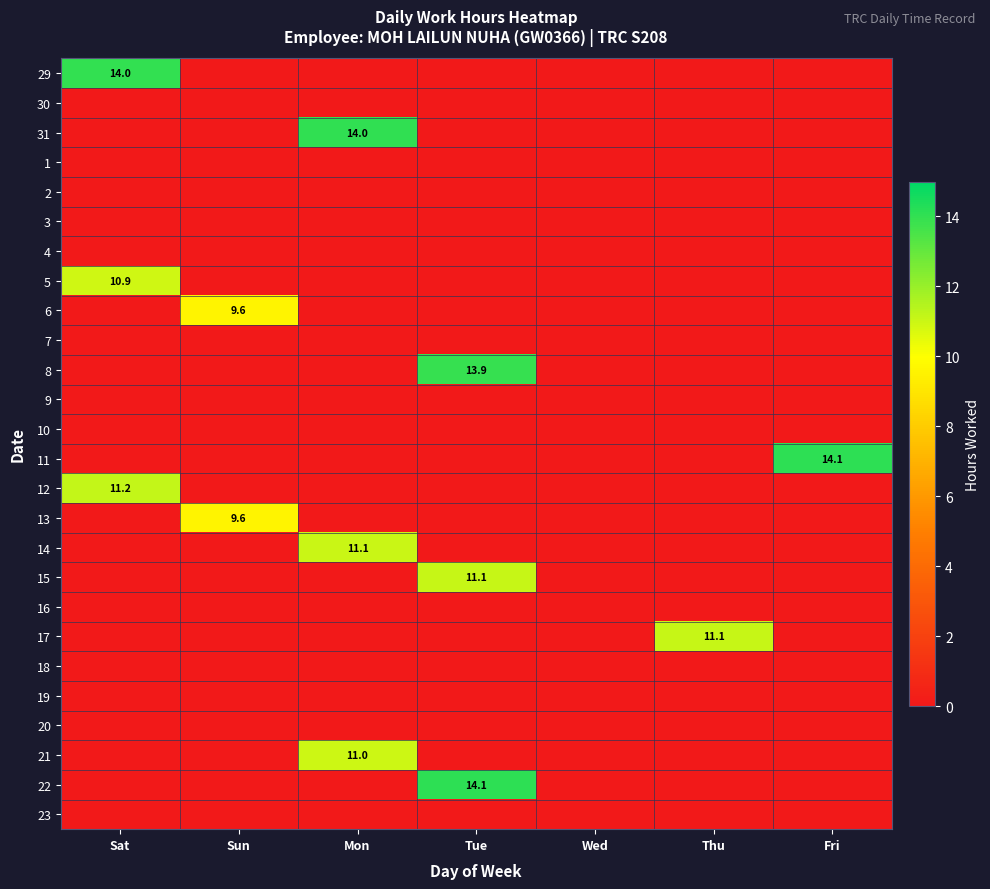

What is the difference between the maximum and minimum values in the 15 series?

11.1